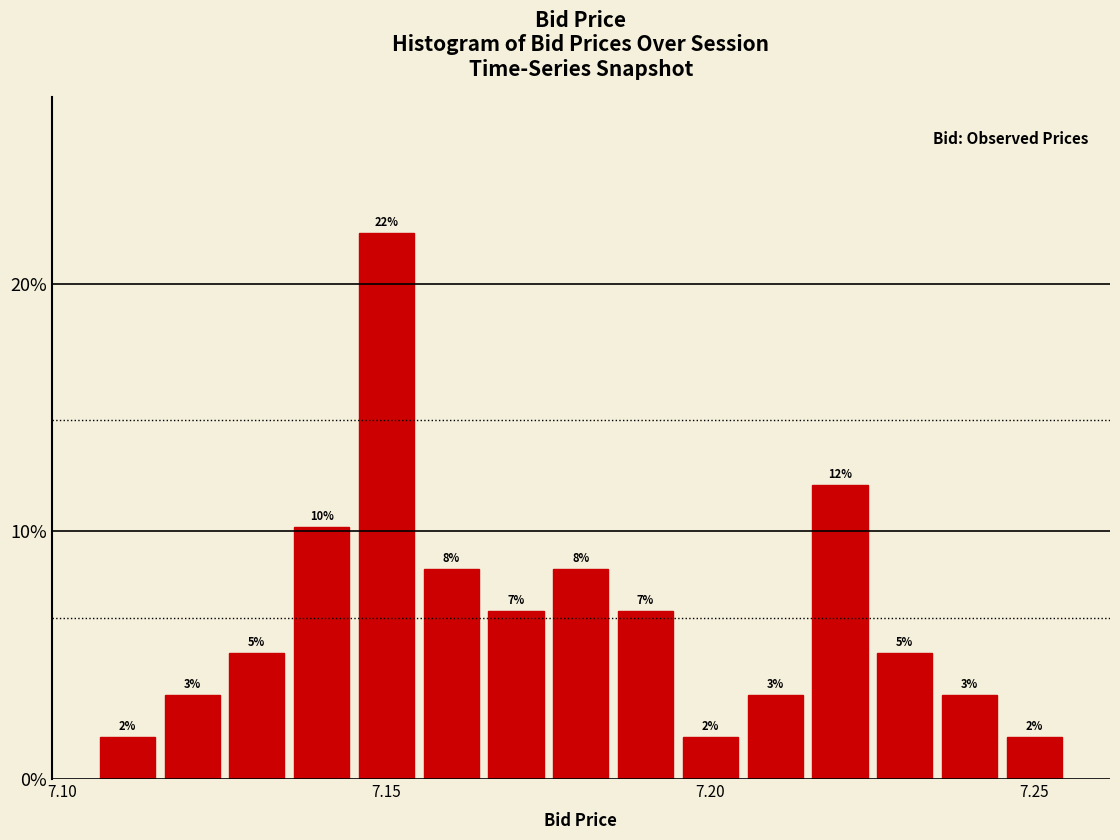

Around what value on the x-axis is the tallest bar? Give the approximate position of its centre, as read against the axis.

7.150